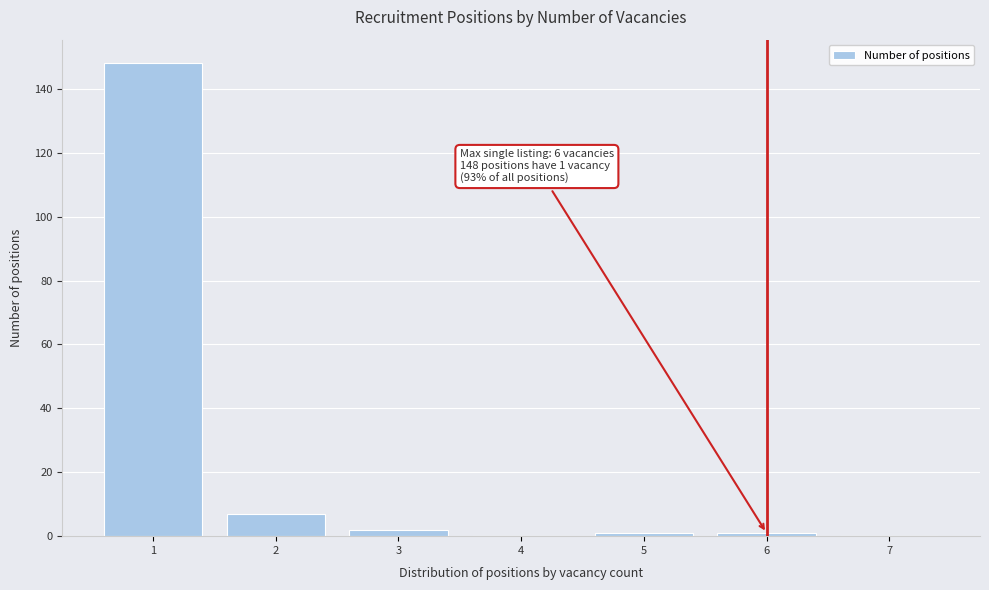

Which range on the x-axis has the tallest bar?

0.5 to 1.5